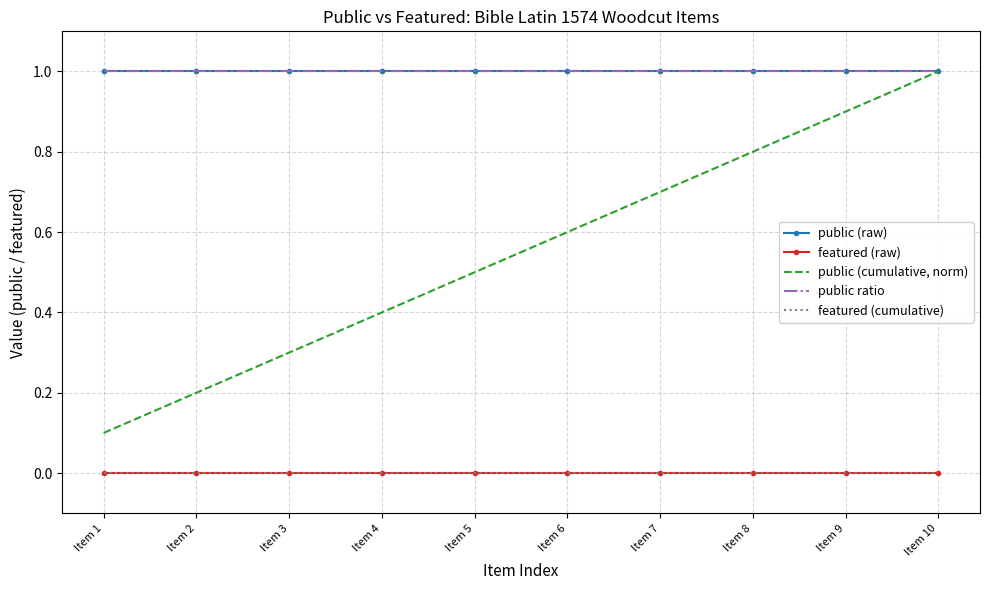

True or false: featured (raw) and public (raw) intersect in this chart.

False